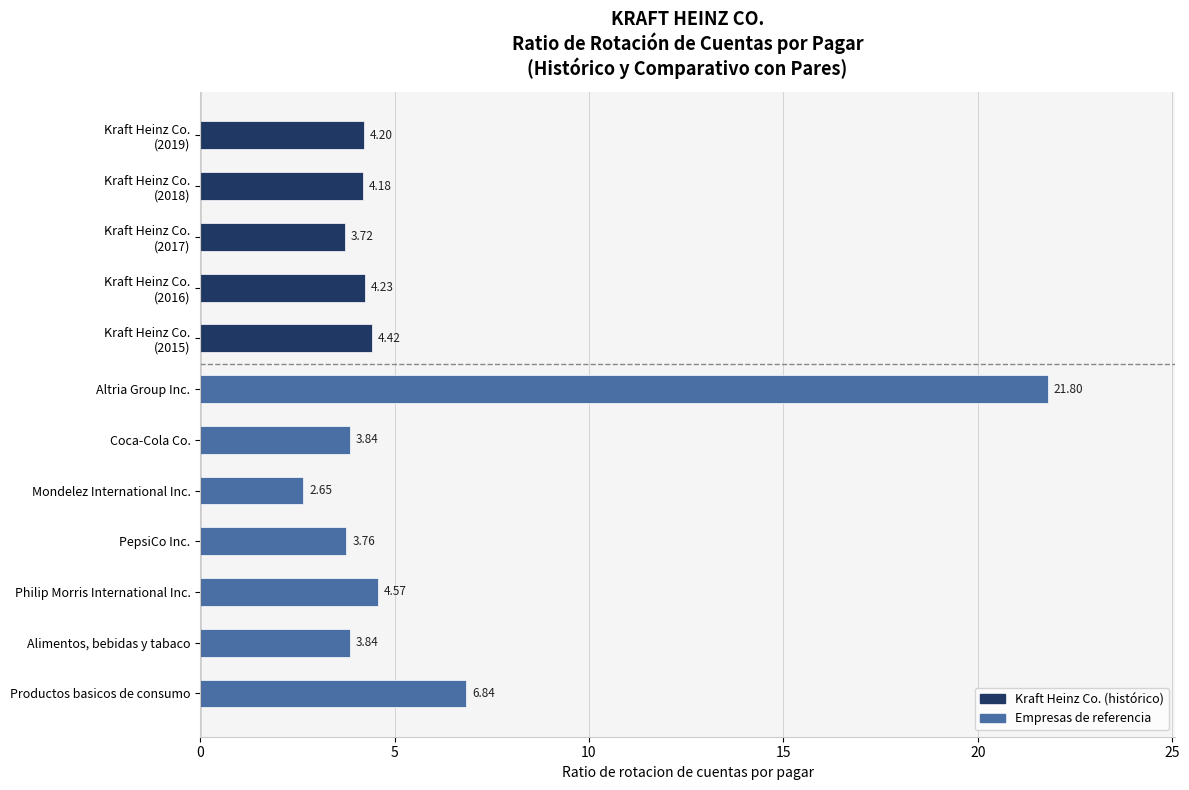

Which category has the highest value across all series?

Altria Group Inc.